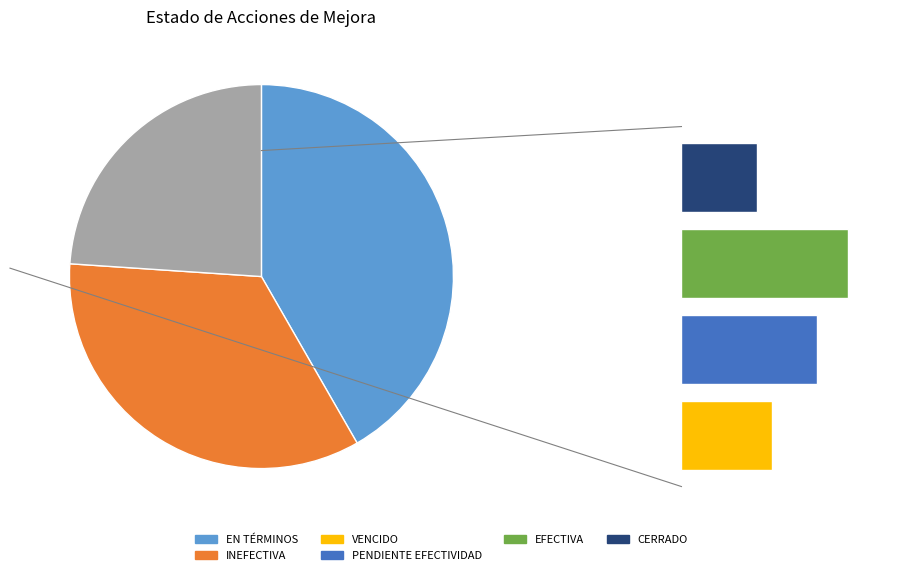

Does INEFECTIVA represent more than half of the total?

No